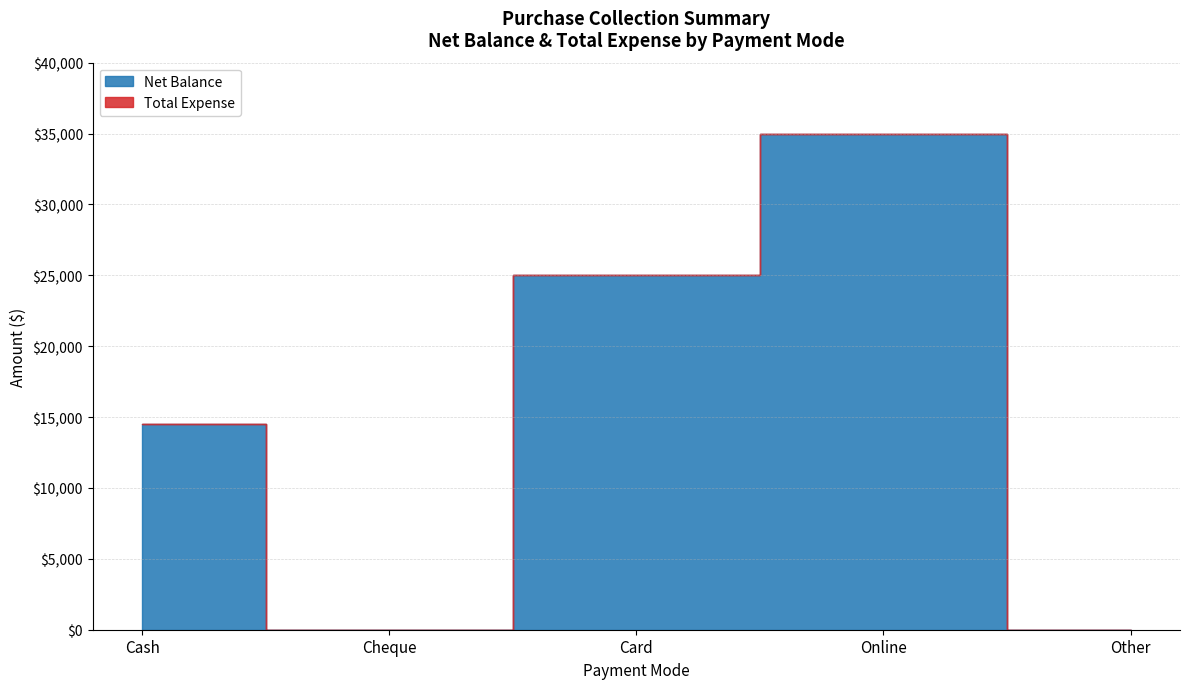

At which category is the sum across all series the highest?

Online